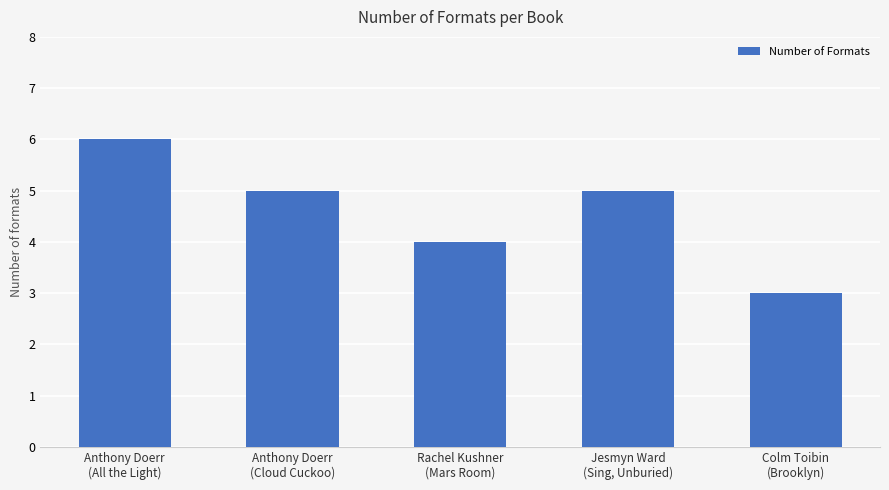

What is the difference between the maximum and minimum values?

3